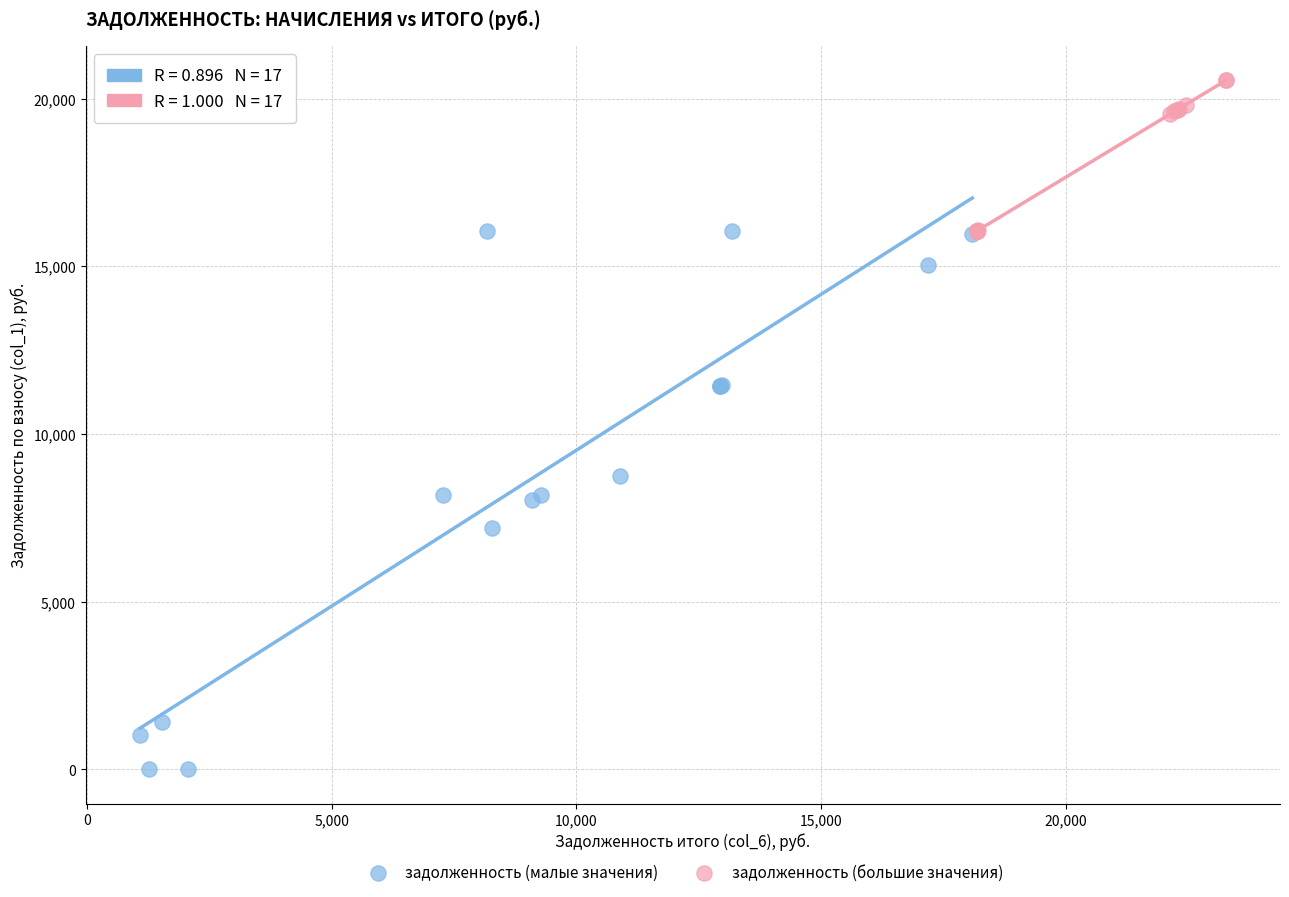

Which series contains the lowest Y value?

задолженность (малые значения)